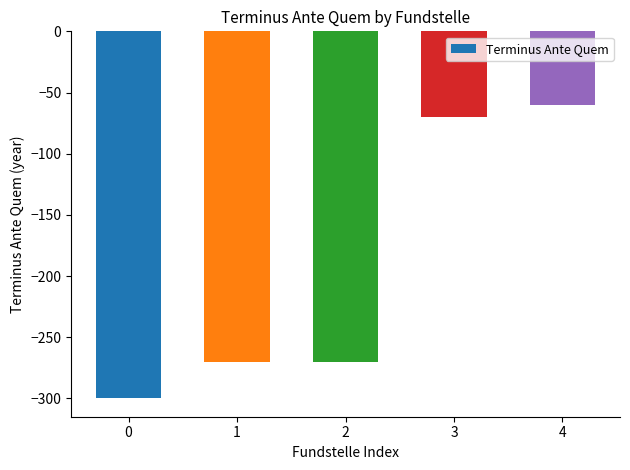

Count the number of values greater than -270.

2